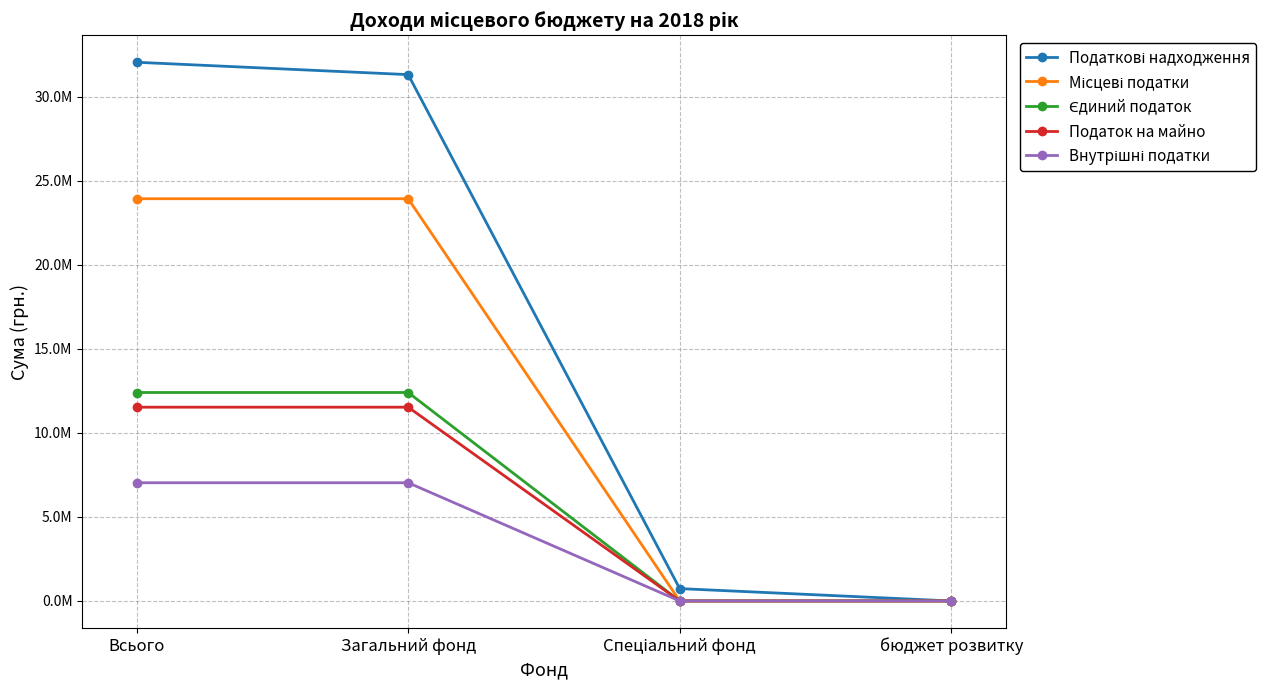

True or false: Податкові надходження has a value of -21930802 at бюджет розвитку.

False